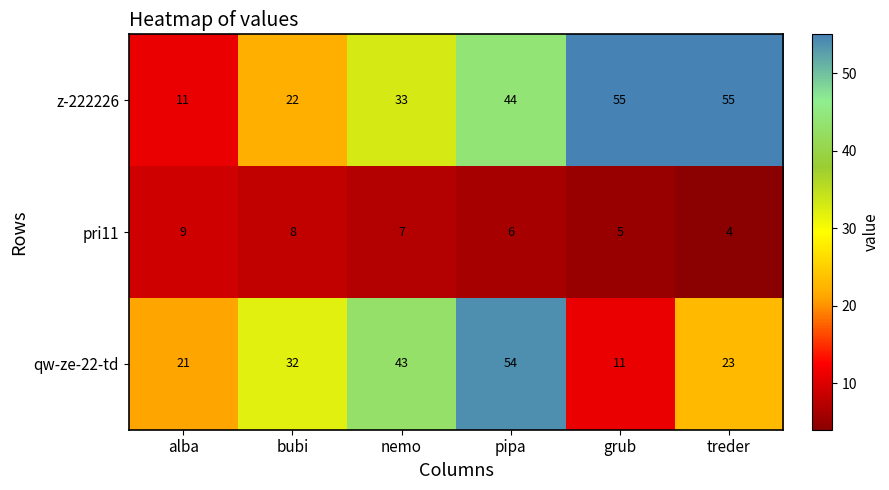

What is the approximate value of qw-ze-22-td at bubi?

32